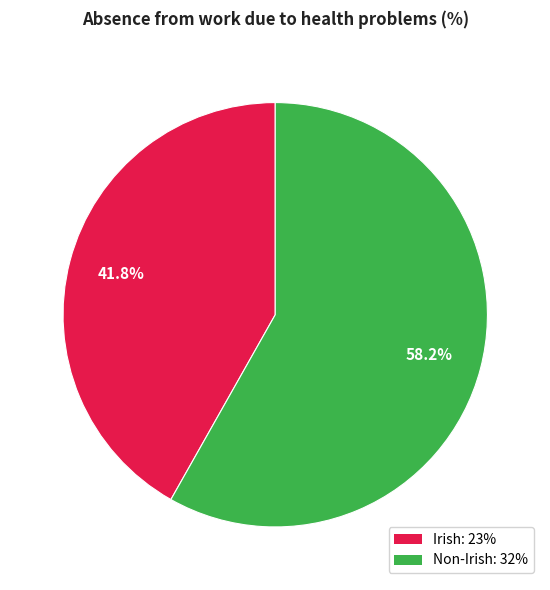

Is there any slice that represents more than half of the pie?

Yes